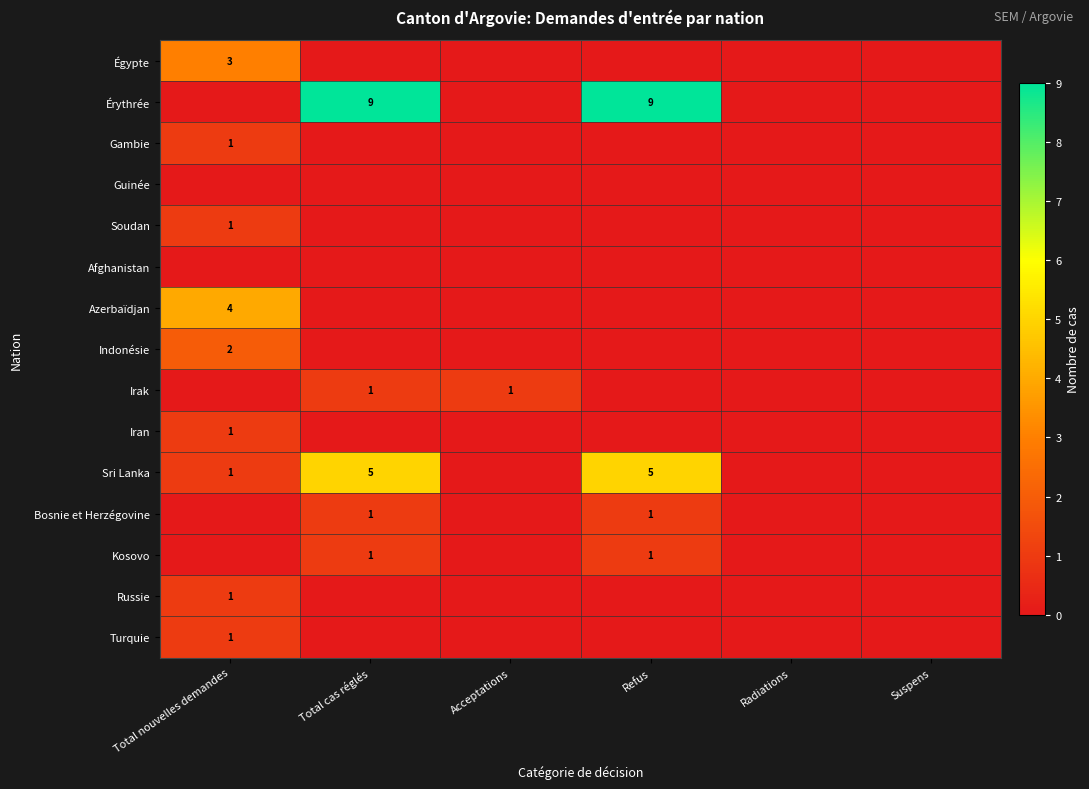

True or false: Iran has a value of 1 at Total nouvelles demandes.

True